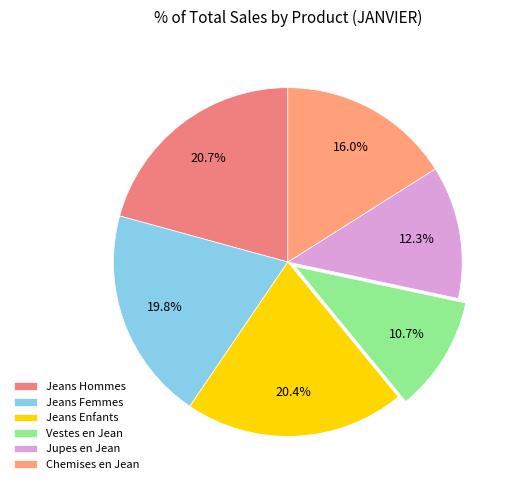

How many segments does this pie chart have?

6